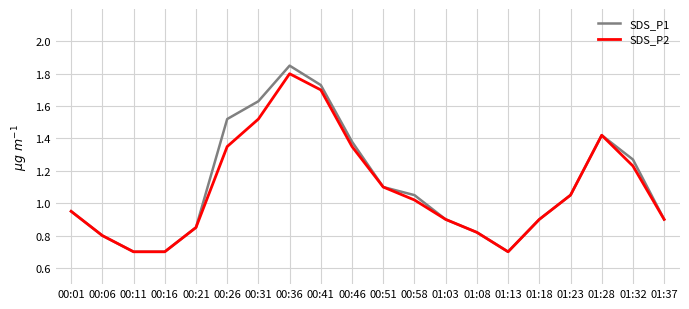

Which series has the widest spread of values?

SDS_P1